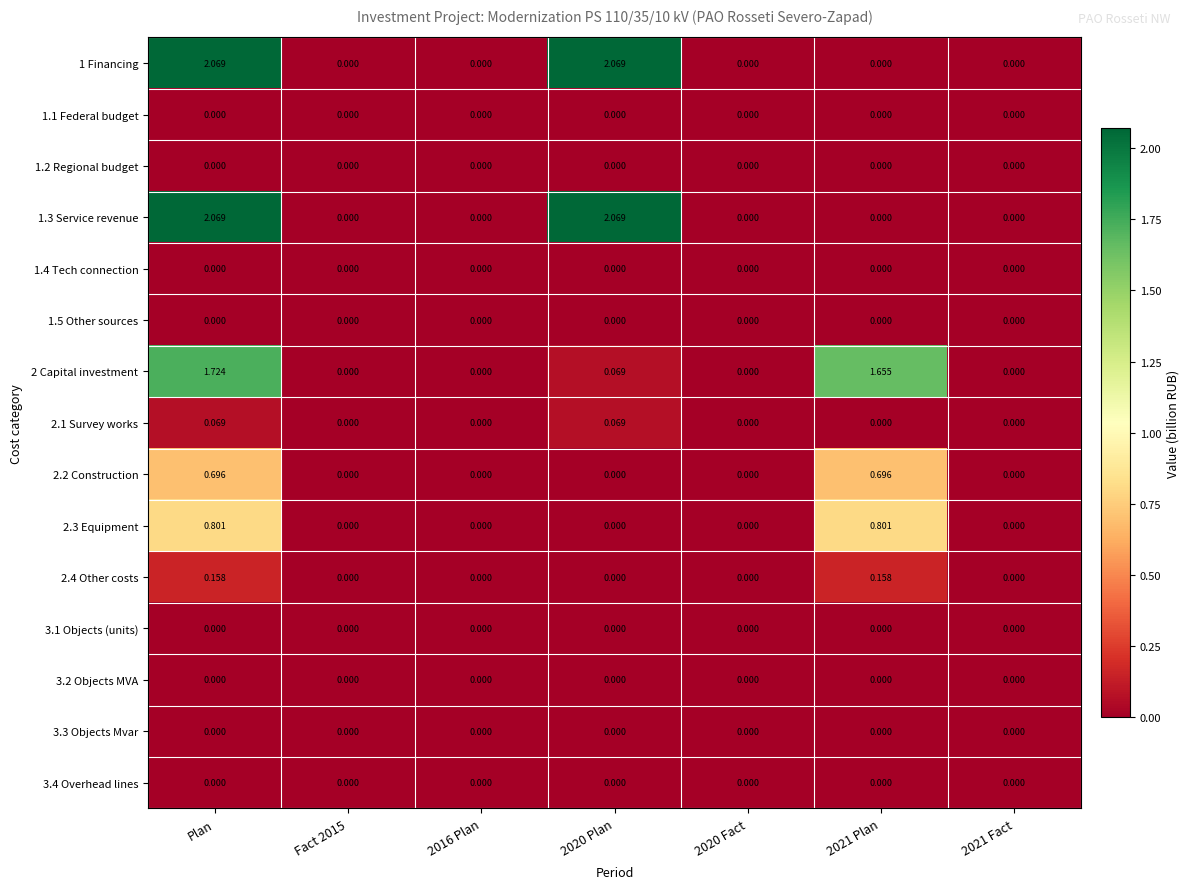

At which category is the sum across all series the highest?

Plan